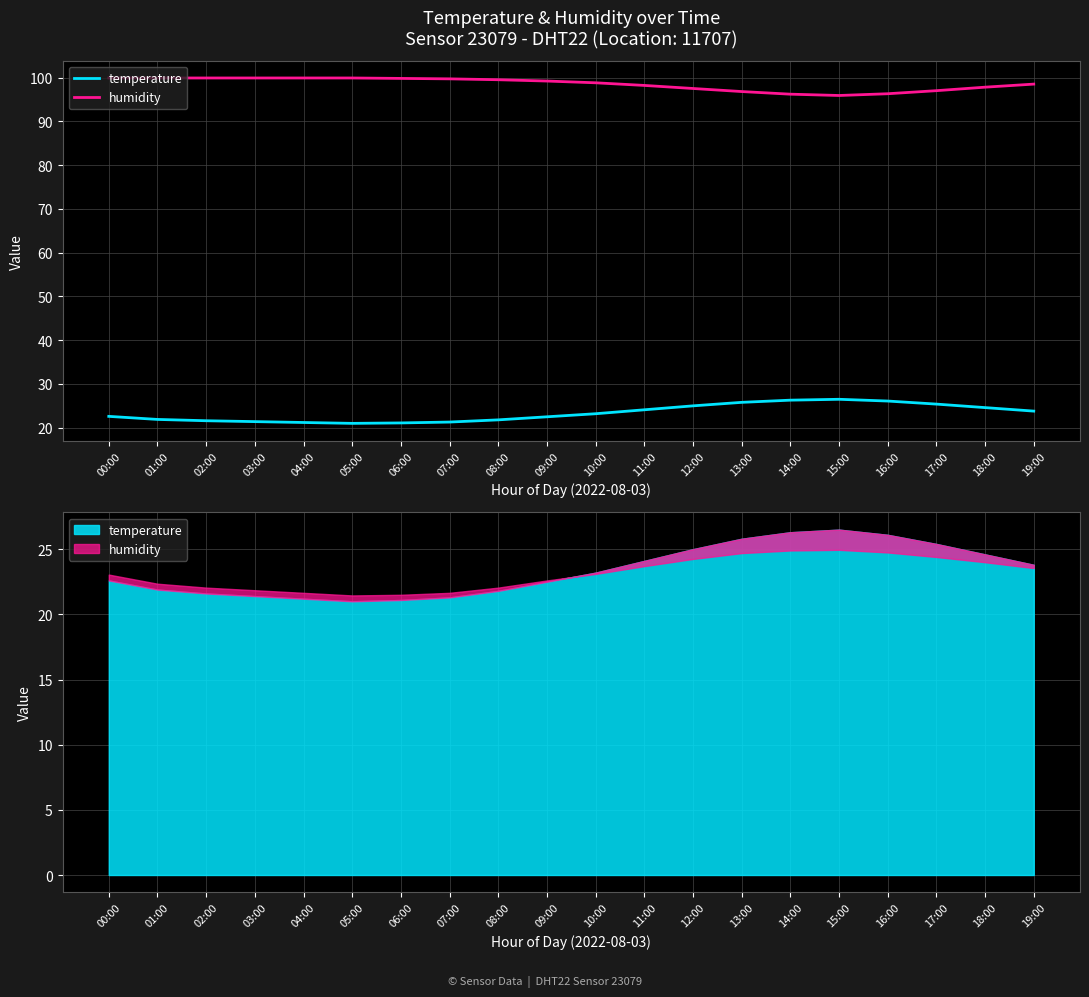

What is the label of the 8th point from the right?

12:00